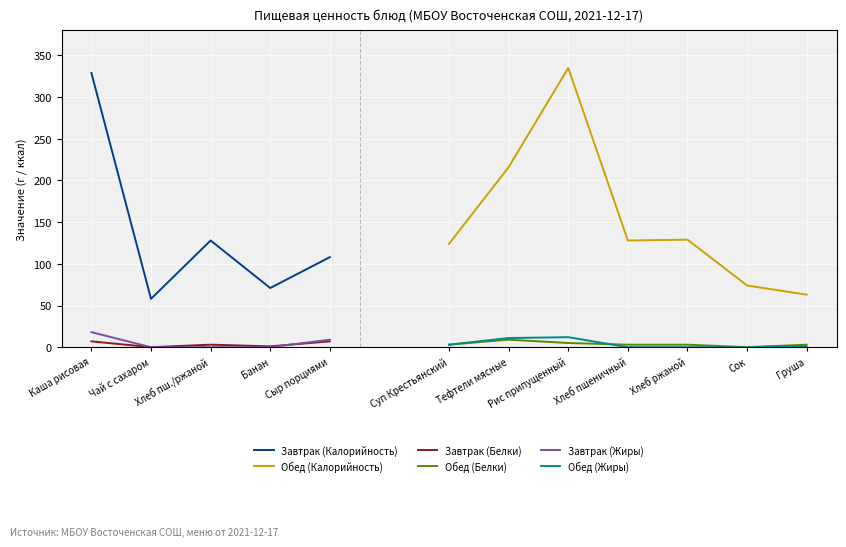

Where is the first local minimum for Завтрак (Калорийность)?

Чай с сахаром